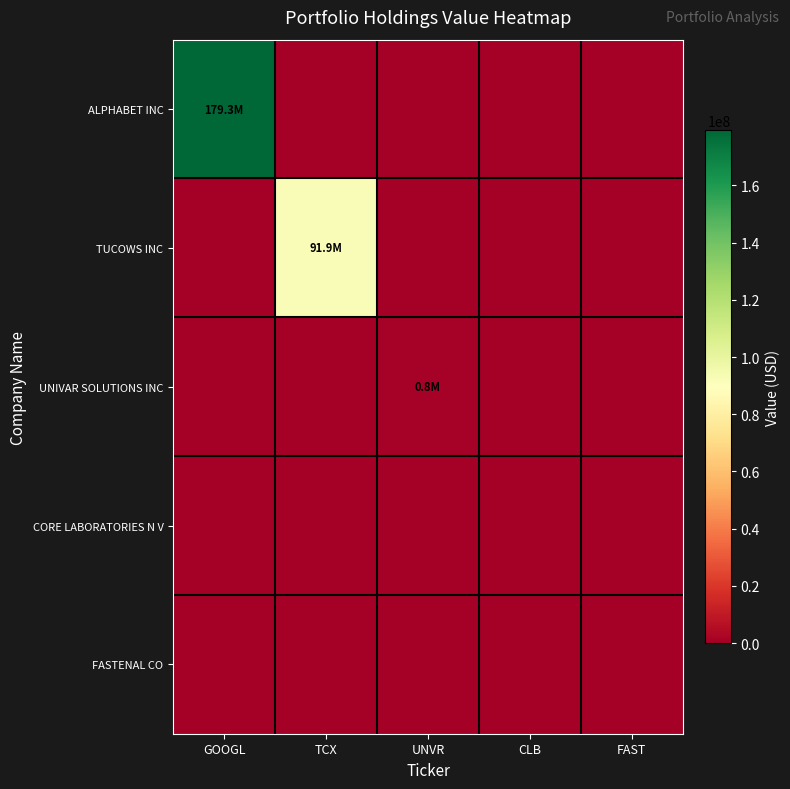

What is the difference between the highest and lowest values at UNVR?

843000